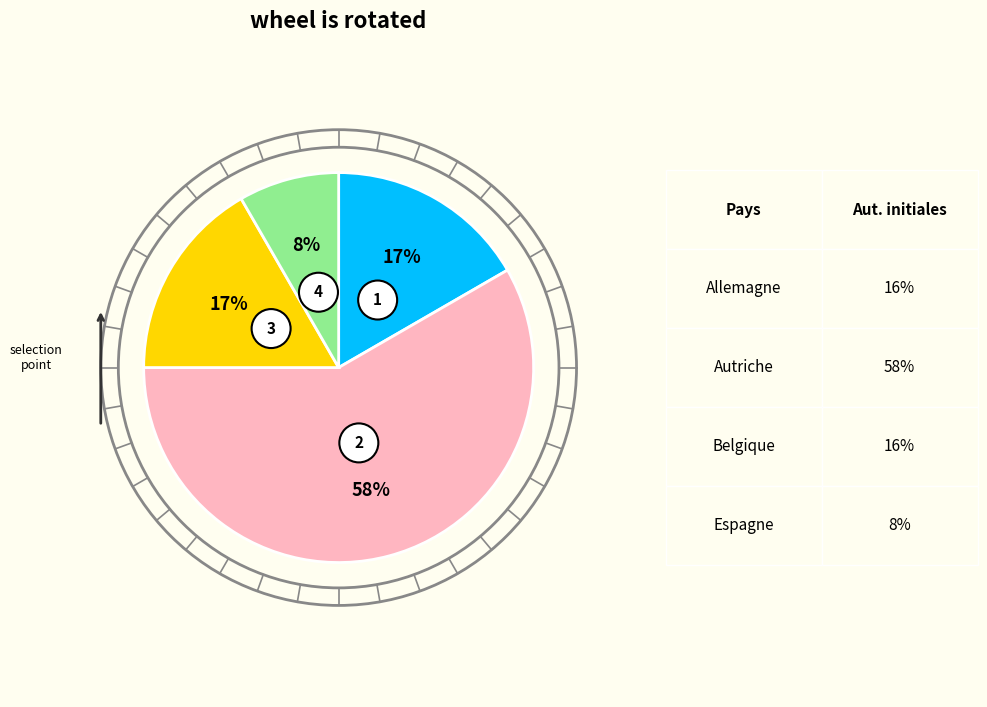

Is there any slice that represents more than half of the pie?

Yes